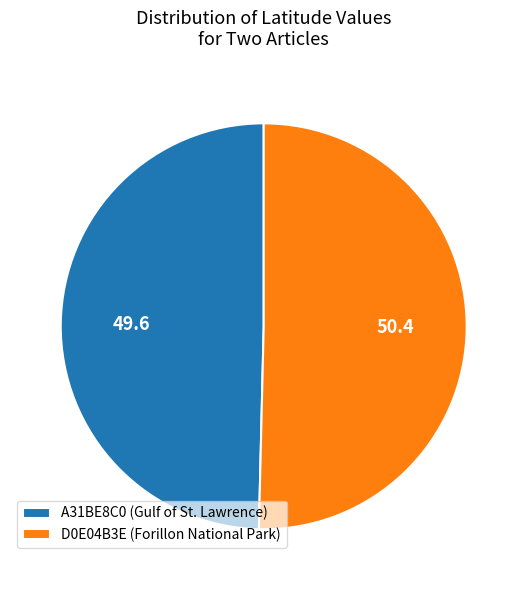

Does D0E04B3E (Forillon National Park) account for over 50% of the chart?

Yes